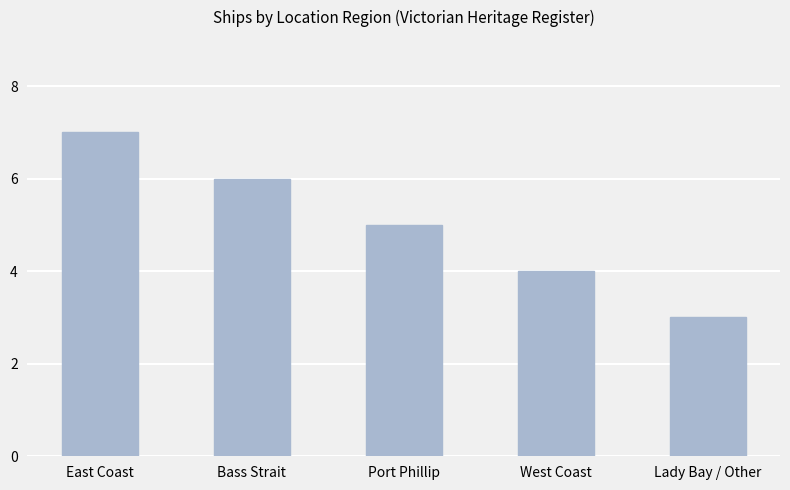

What position from the right is East Coast?

5